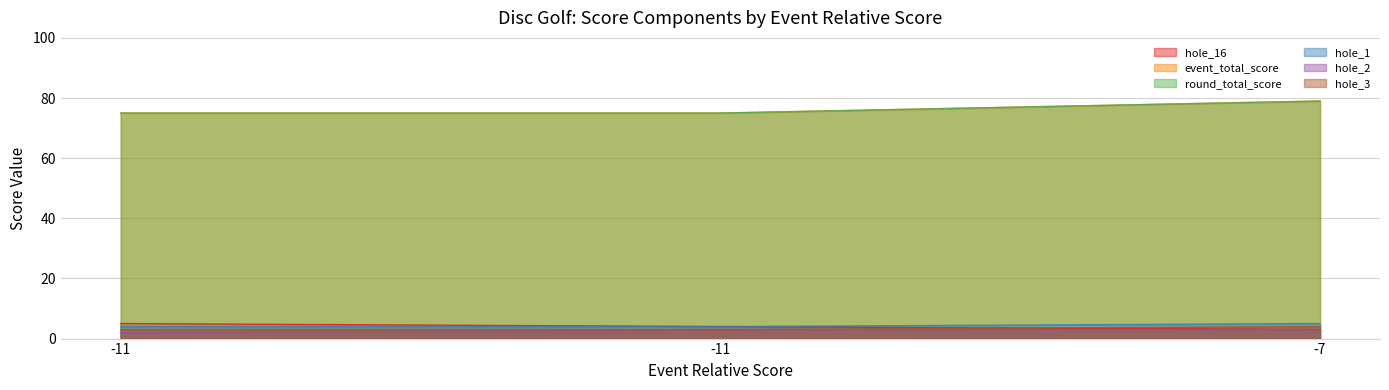

How many lines are shown in the chart?

6